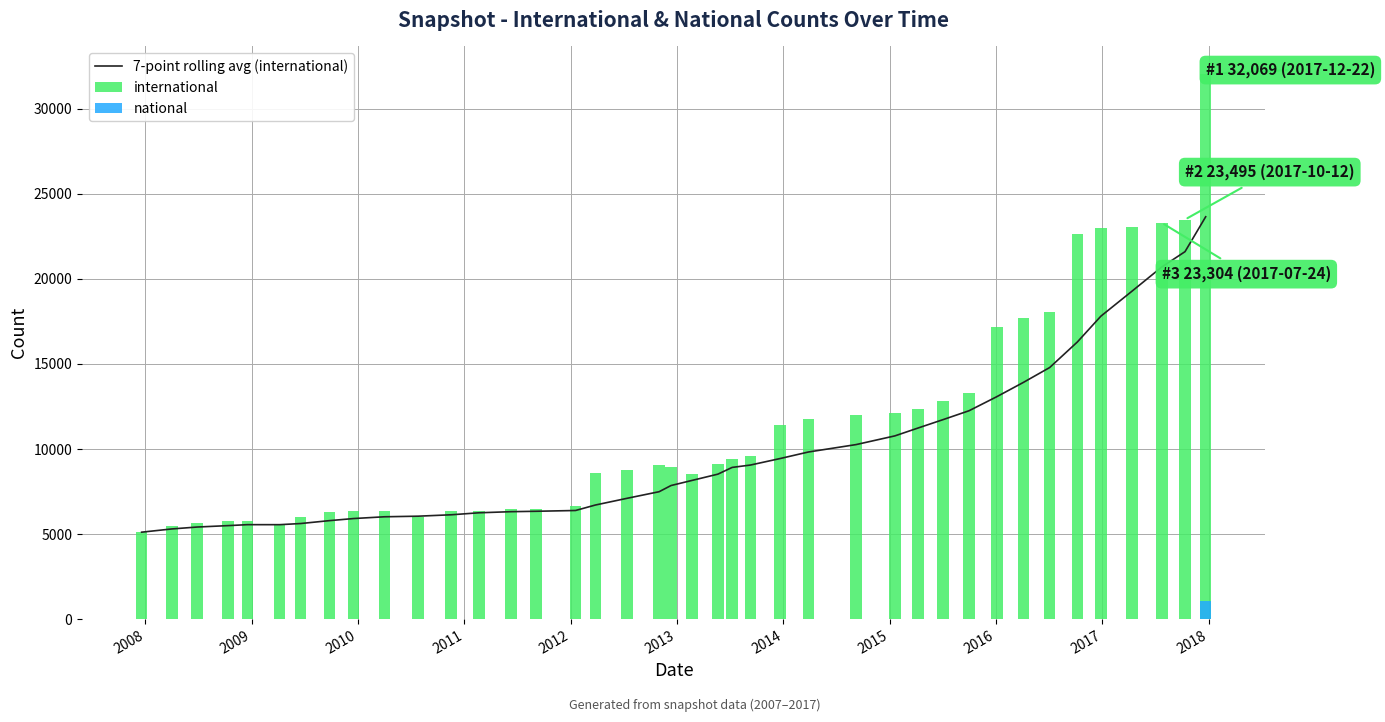

What is the lowest value of the 7-point rolling avg (international) series?

5111.0